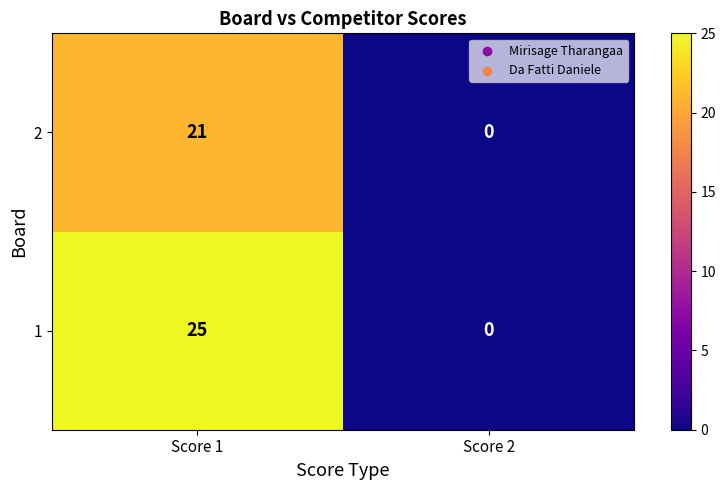

What is the difference between the highest and lowest values at Score 1?

4